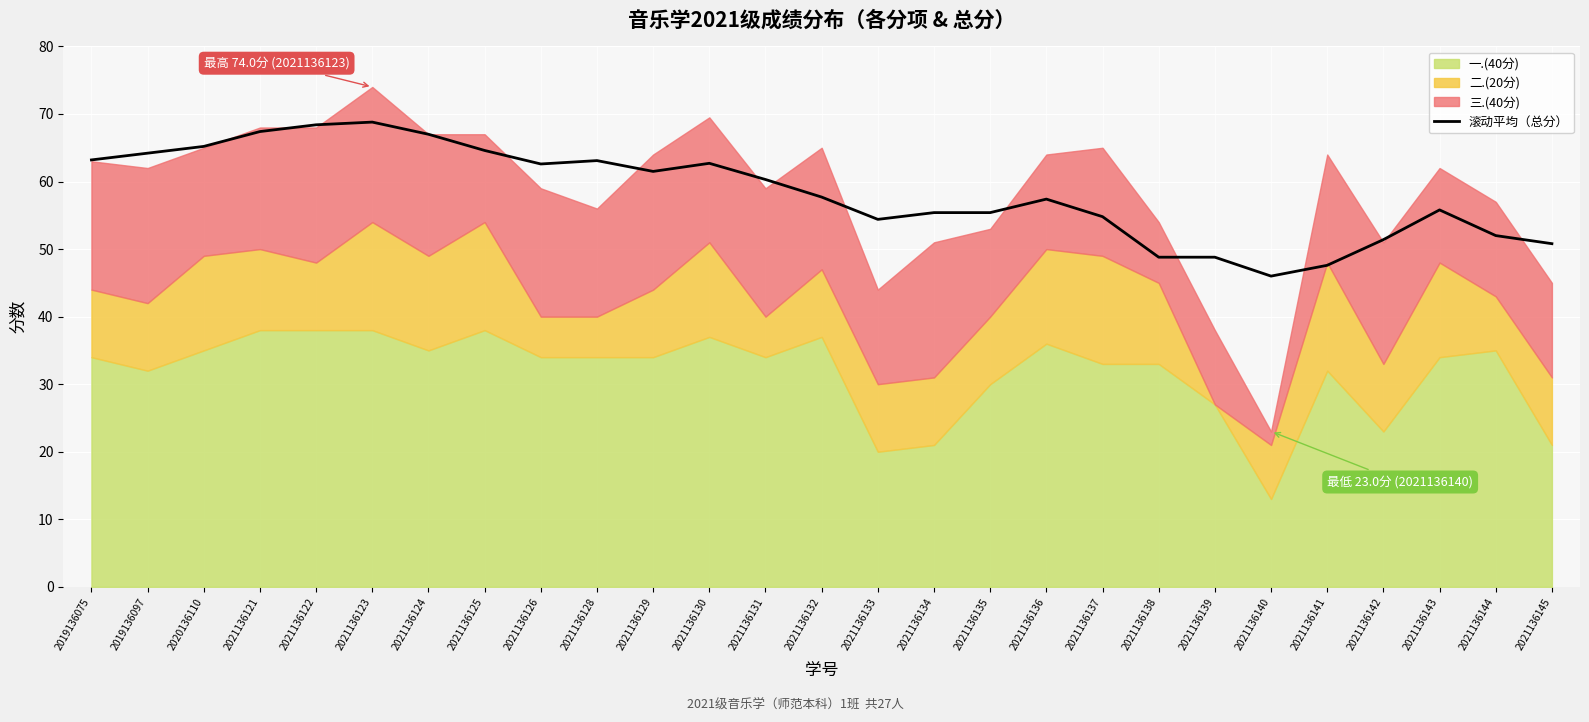

Reading right to left, transcribe all the data shown in this chart.

2021136145=50.8	2021136144=52.0	2021136143=55.8	2021136142=51.4	2021136141=47.6	2021136140=46.0	2021136139=48.8	2021136138=48.8	2021136137=54.8	2021136136=57.4	2021136135=55.4	2021136134=55.4	2021136133=54.4	2021136132=57.7	2021136131=60.3	2021136130=62.7	2021136129=61.5	2021136128=63.1	2021136126=62.6	2021136125=64.6	2021136124=67.0	2021136123=68.8	2021136122=68.4	2021136121=67.4	2020136110=65.2	2019136097=64.2	2019136075=63.2